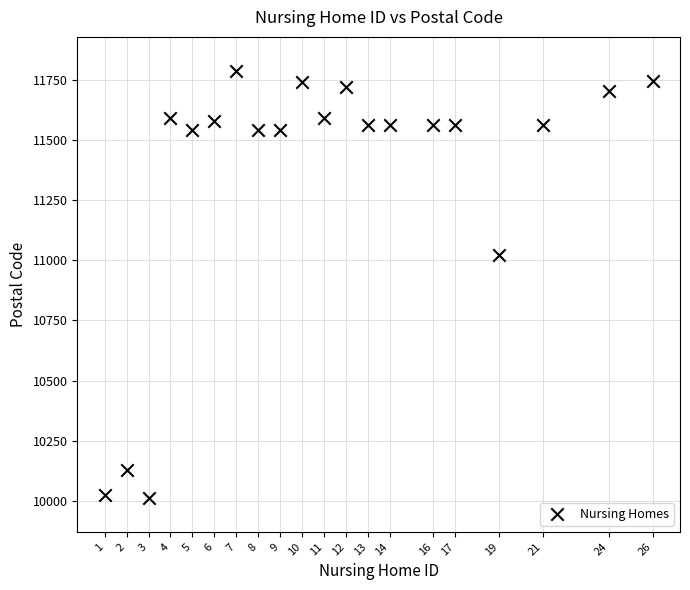

What Y value in the scatter plot is closest to 10900?

11021